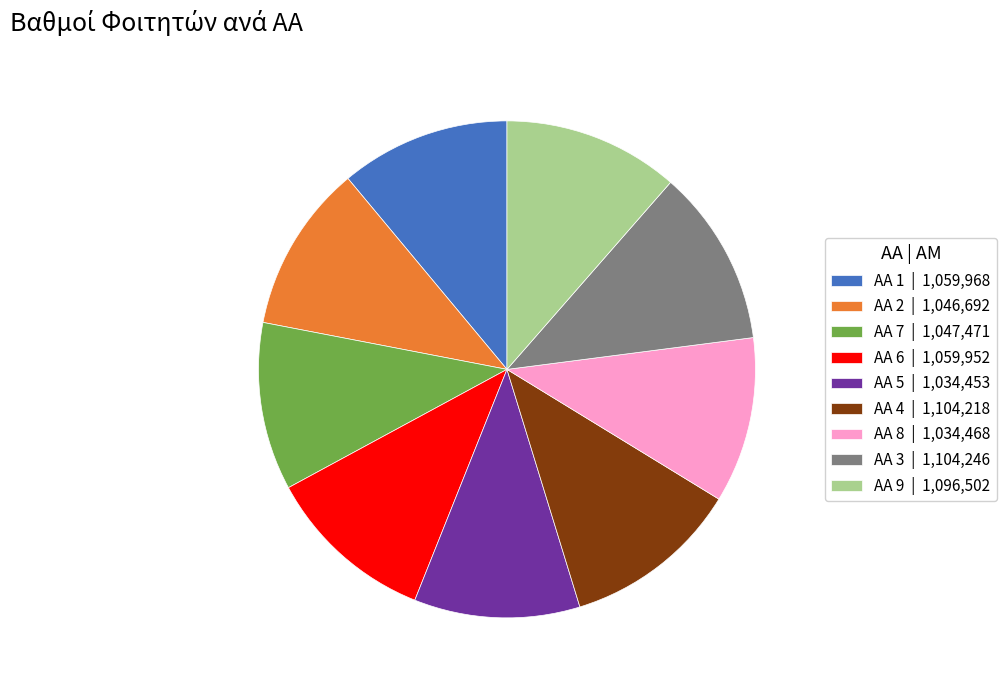

How many segments does this pie chart have?

9